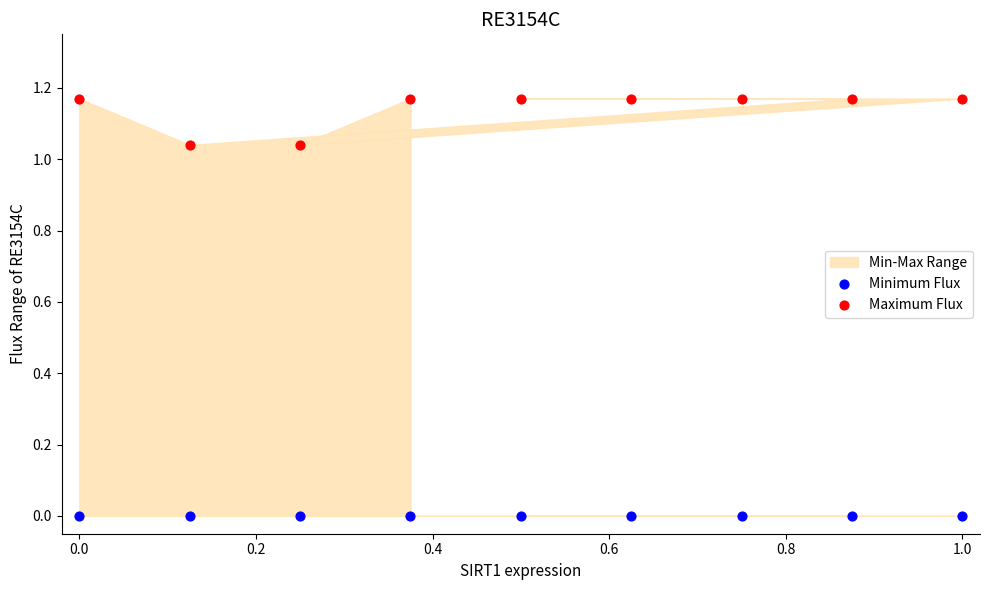

Which series contains the highest Y value?

Maximum Flux